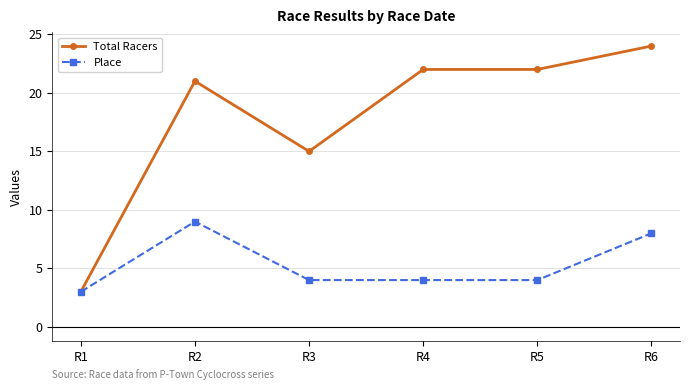

Which category has the highest value in the Place series?

R2